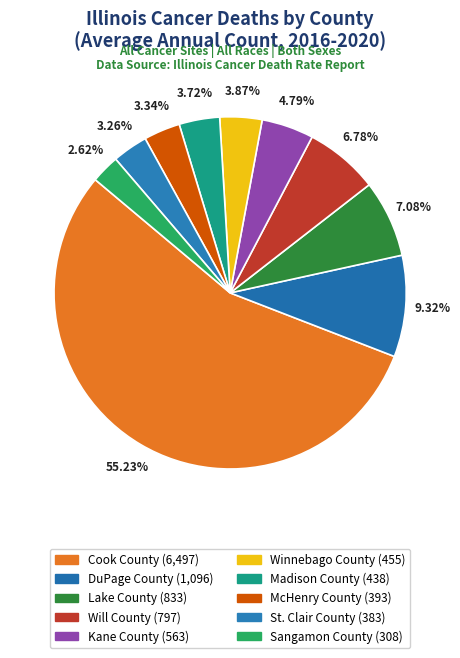

Does DuPage County represent more than half of the total?

No